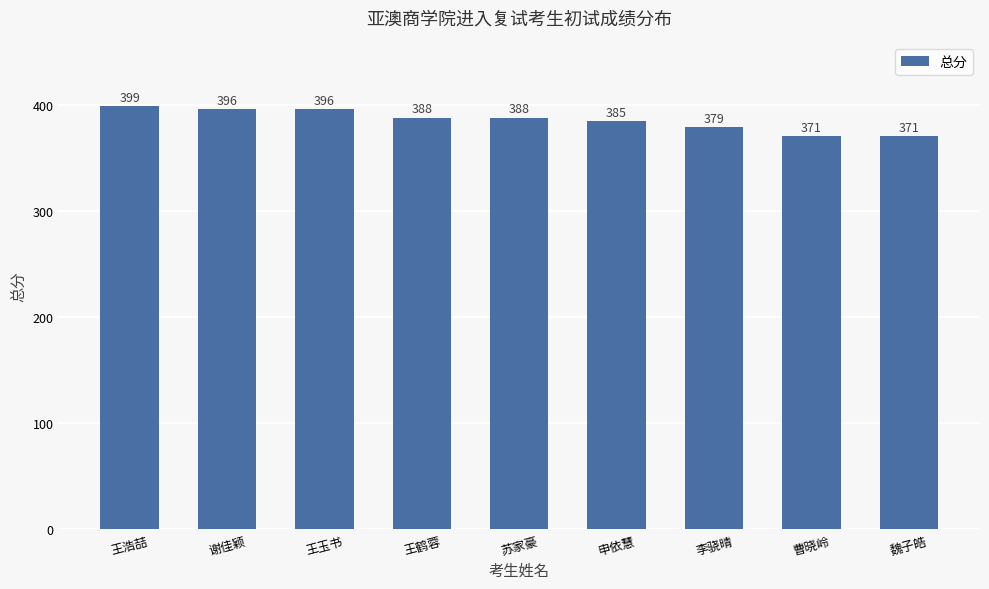

How many series are shown in this chart?

1